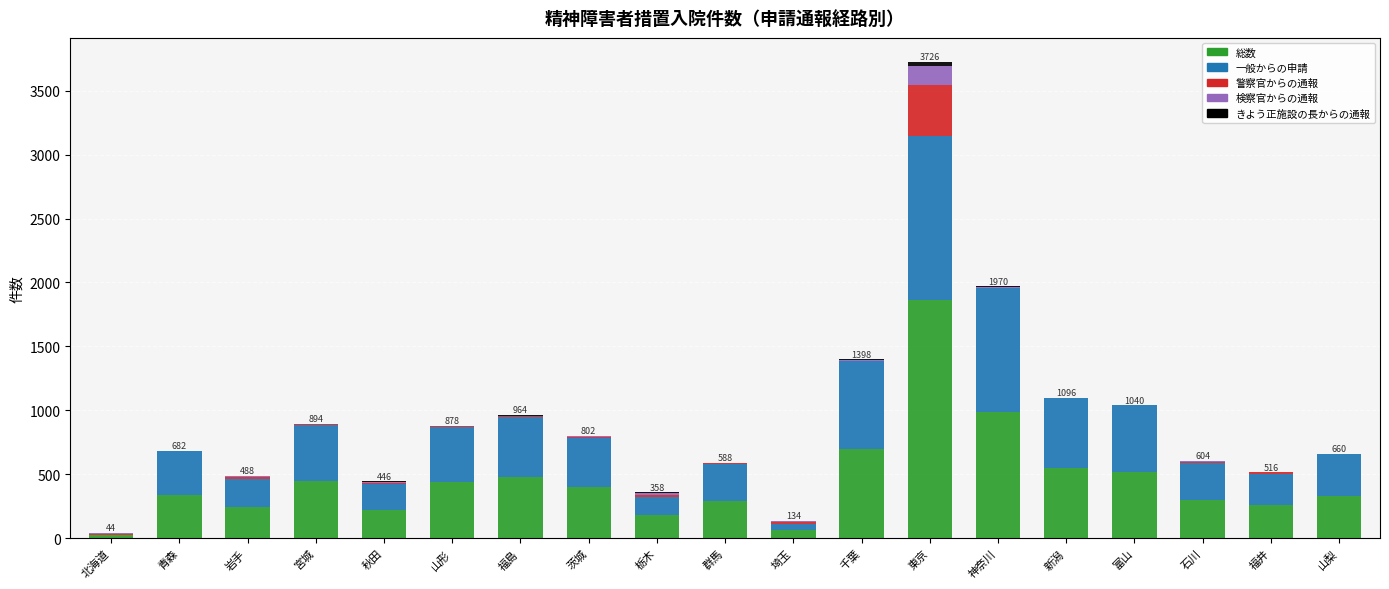

At which category is the sum across all series the highest?

東京